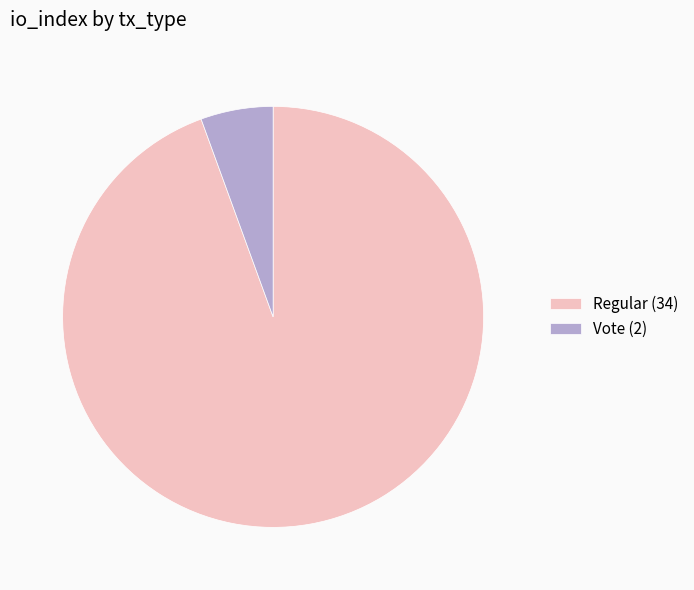

True or false: Regular (34) accounts for 94% of the total.

True